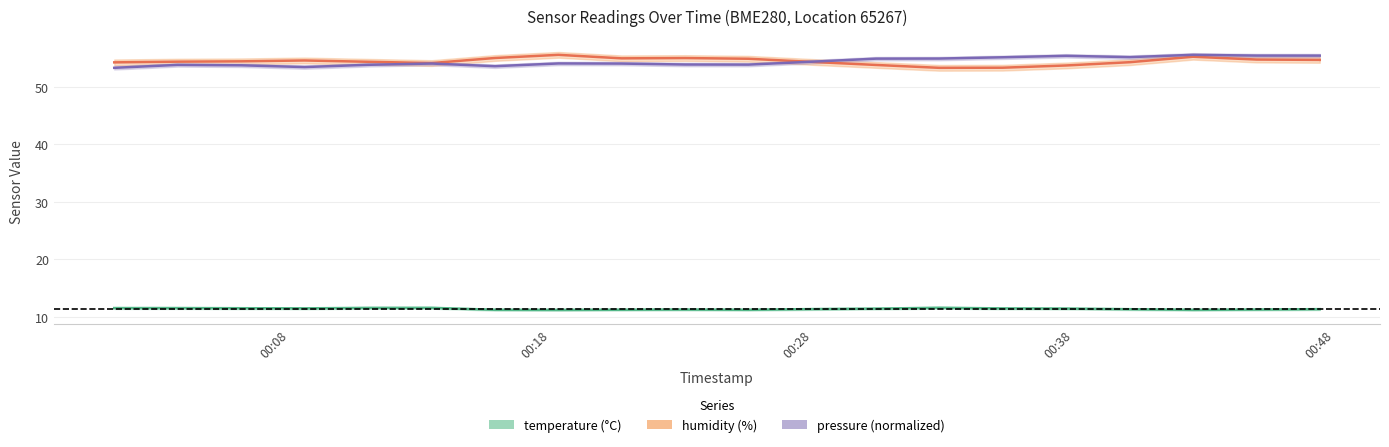

How many lines are shown in the chart?

3